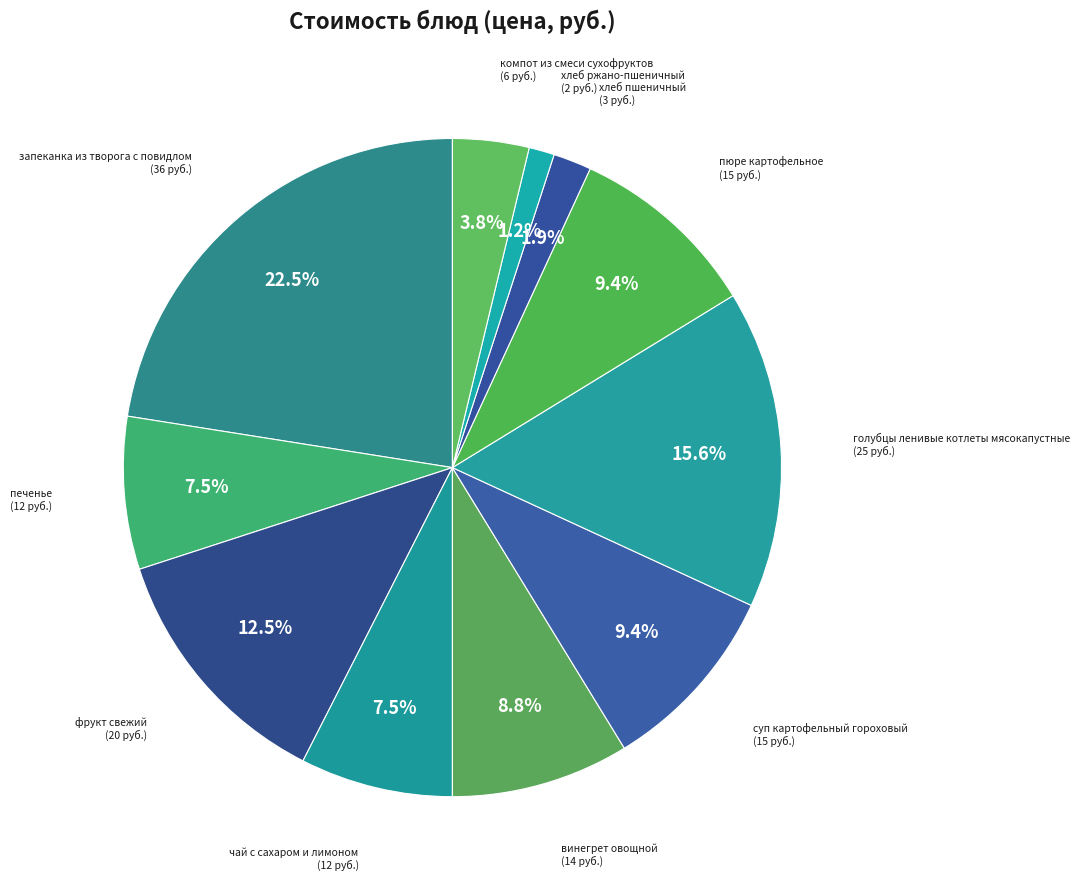

How many segments does this pie chart have?

11